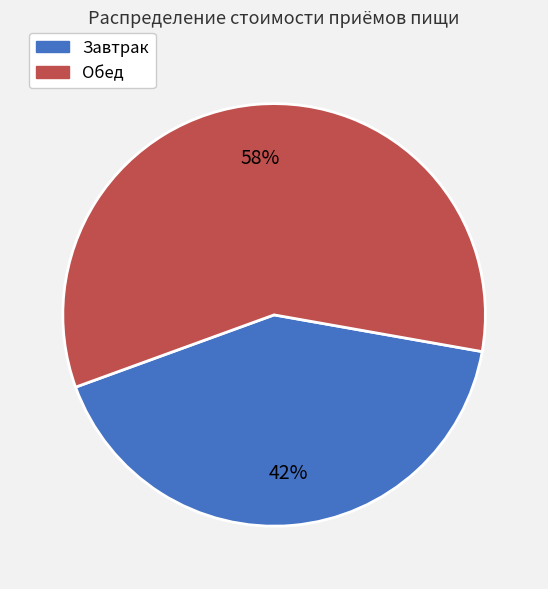

Does Обед account for over 50% of the chart?

Yes